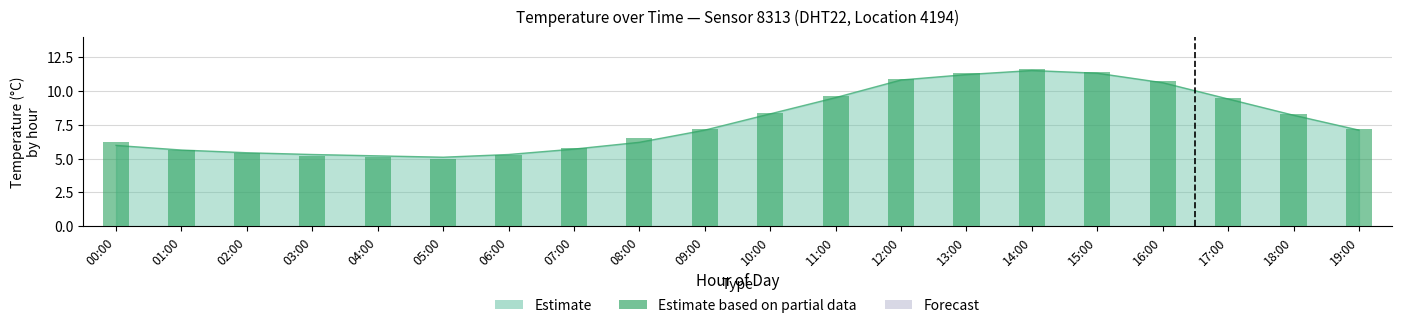

What is the sum of all values?

156.2